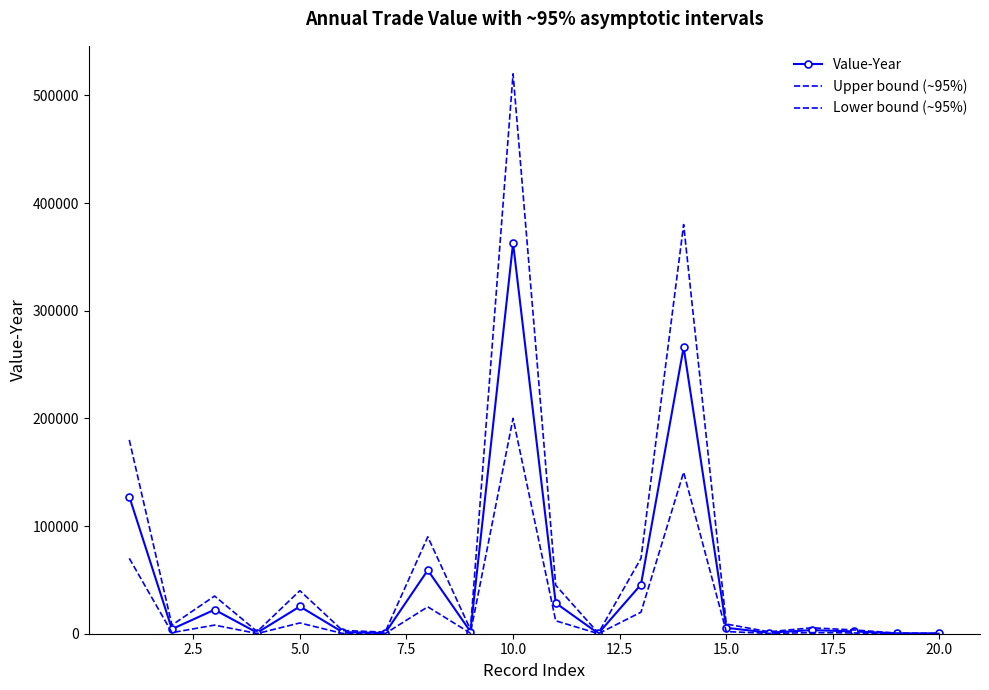

Rank the series by their maximum value, from lowest to highest.

Lower bound (~95%), Value-Year, Upper bound (~95%)